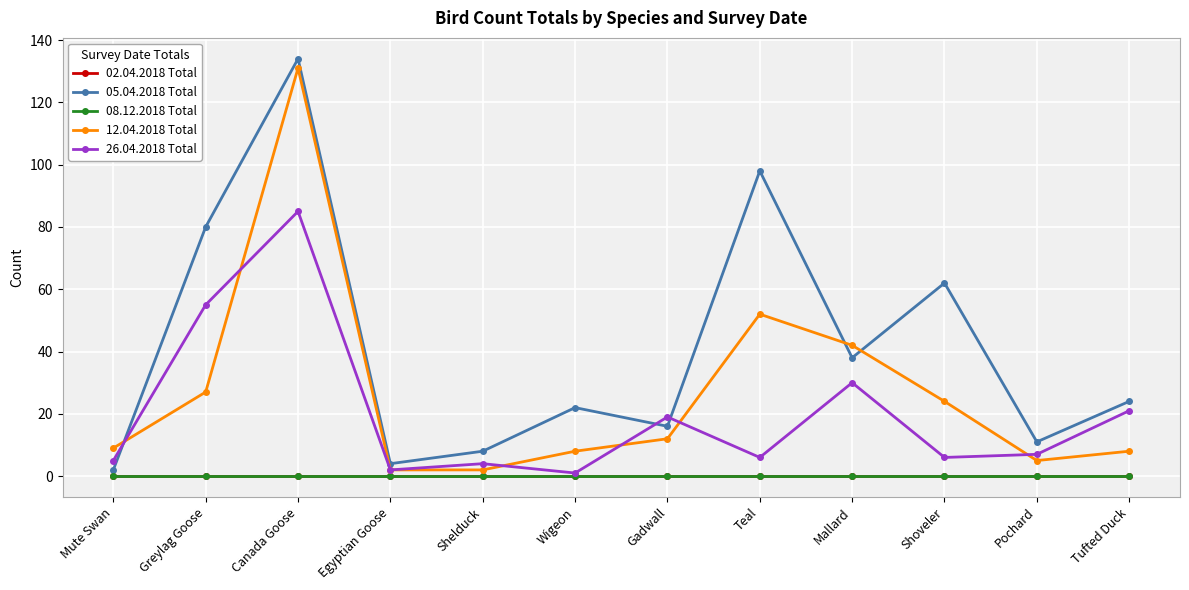

Which label corresponds to the smallest value in the chart?

Mute Swan